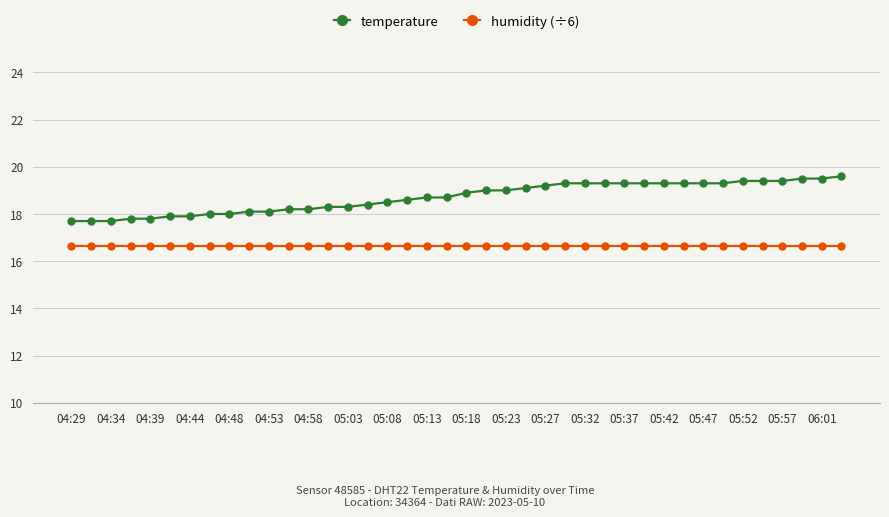

Which series has the widest spread of values?

temperature